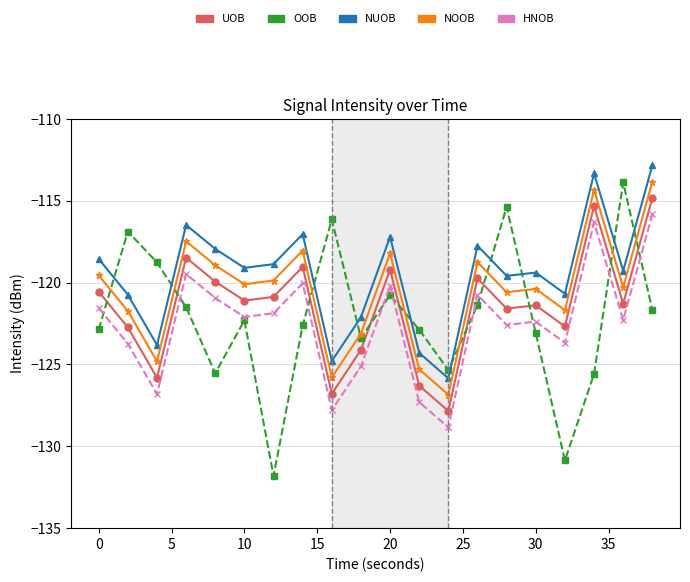

How many interior local peaks does the OOB series have?

6